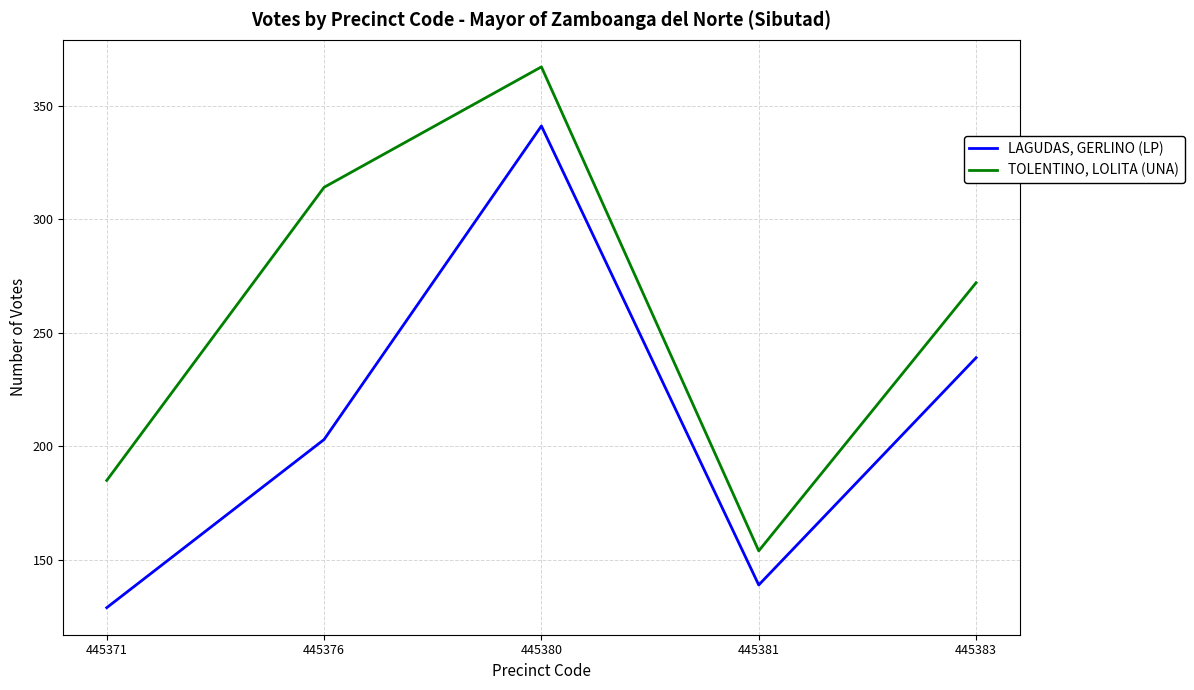

True or false: TOLENTINO, LOLITA (UNA) and LAGUDAS, GERLINO (LP) intersect in this chart.

False